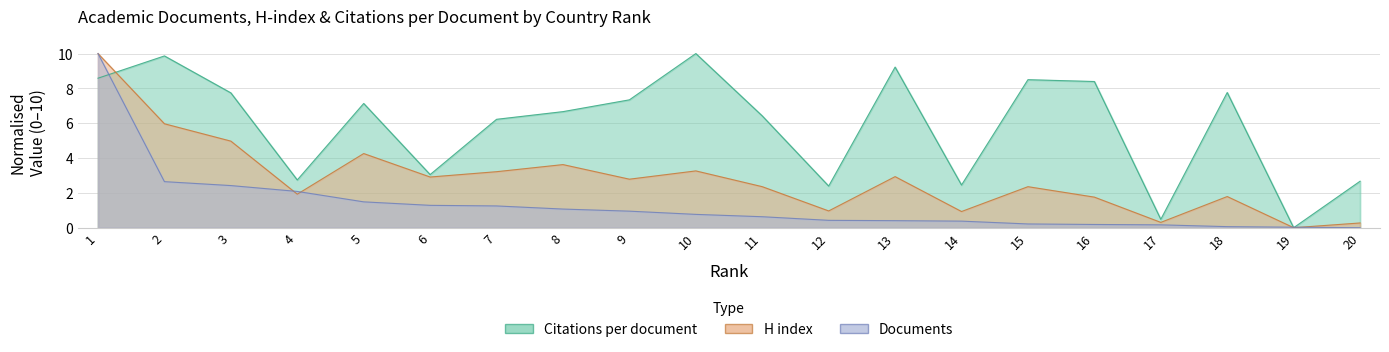

Reading left to right, extract all data points from this chart.

Citations per document: 1=8.6	2=9.9	3=7.7	4=2.7	5=7.1	6=3.1	7=6.2	8=6.7	9=7.3	10=10.0	11=6.4	12=2.4	13=9.2	14=2.5	15=8.5	16=8.4	17=0.5	18=7.8	19=0.0	20=2.7
H index: 1=10.0	2=6.0	3=5.0	4=1.9	5=4.3	6=2.9	7=3.2	8=3.6	9=2.8	10=3.3	11=2.4	12=1.0	13=2.9	14=0.9	15=2.4	16=1.8	17=0.3	18=1.8	19=0.0	20=0.3
Documents: 1=10.0	2=2.6	3=2.4	4=2.1	5=1.5	6=1.3	7=1.2	8=1.1	9=0.9	10=0.8	11=0.6	12=0.4	13=0.4	14=0.4	15=0.2	16=0.2	17=0.2	18=0.1	19=0.0	20=0.0